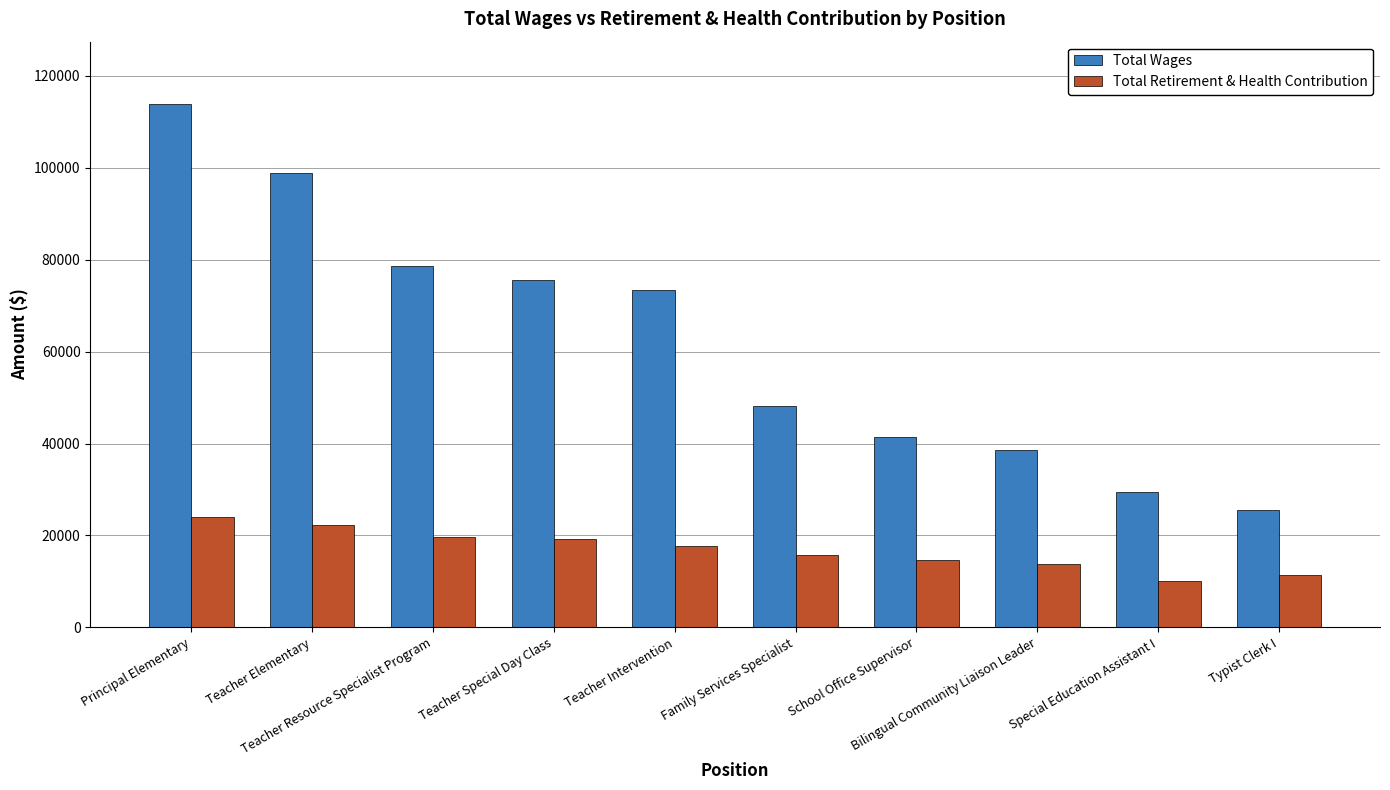

List the series in order of their peak value, lowest first.

Total Retirement & Health Contribution, Total Wages